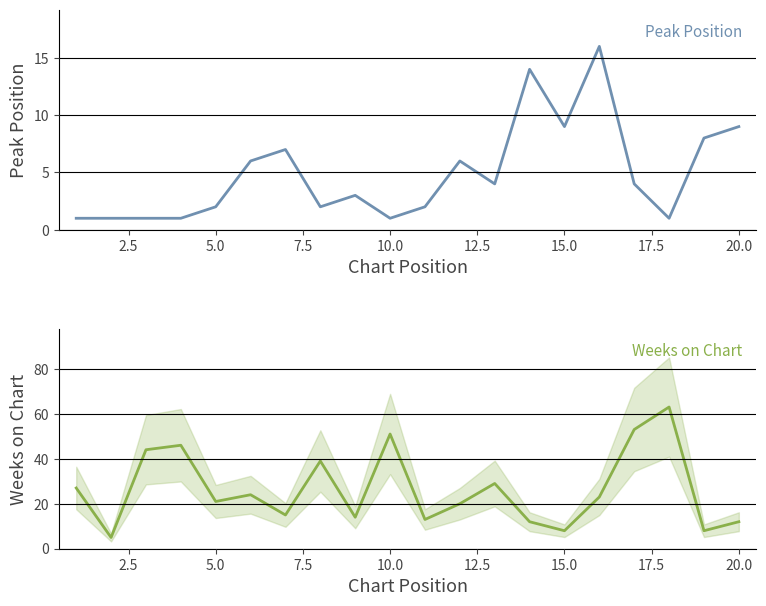

What is the difference between the maximum and second lowest values in the Weeks on Chart series?

55